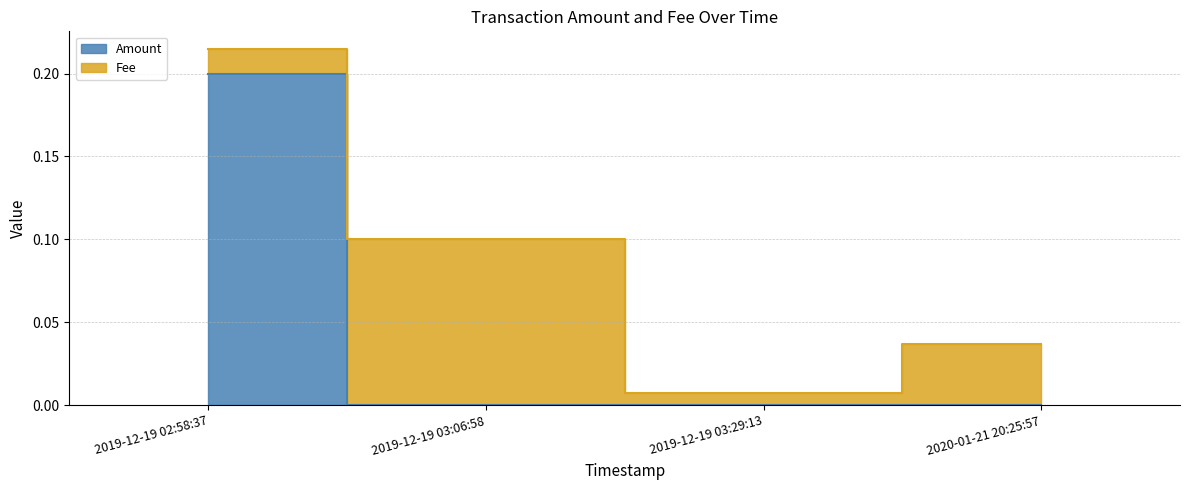

What is the label of the 4th point from the left?

2020-01-21 20:25:57